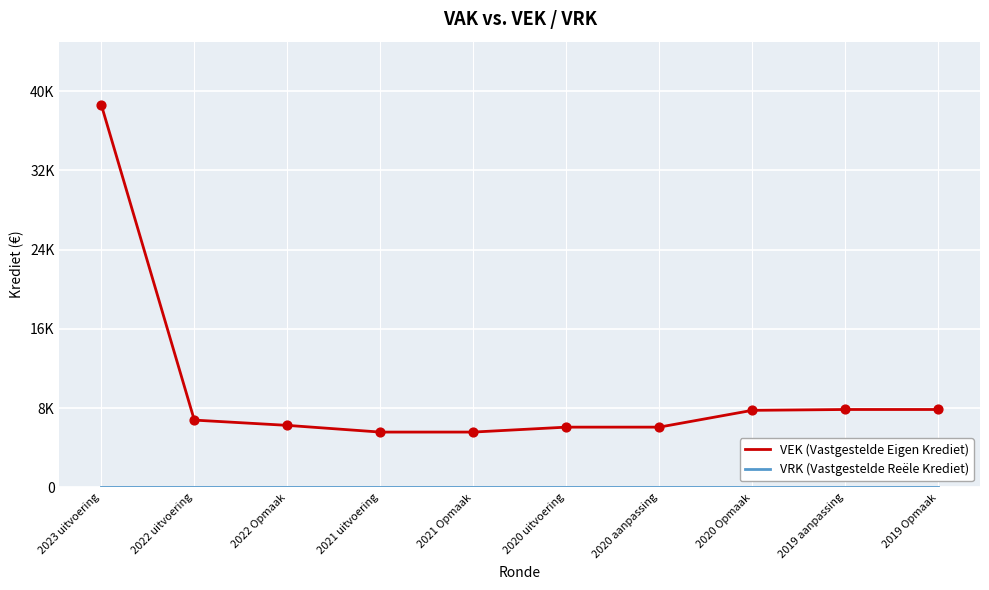

Which series has the largest total across all categories?

VEK (Vastgestelde Eigen Krediet)